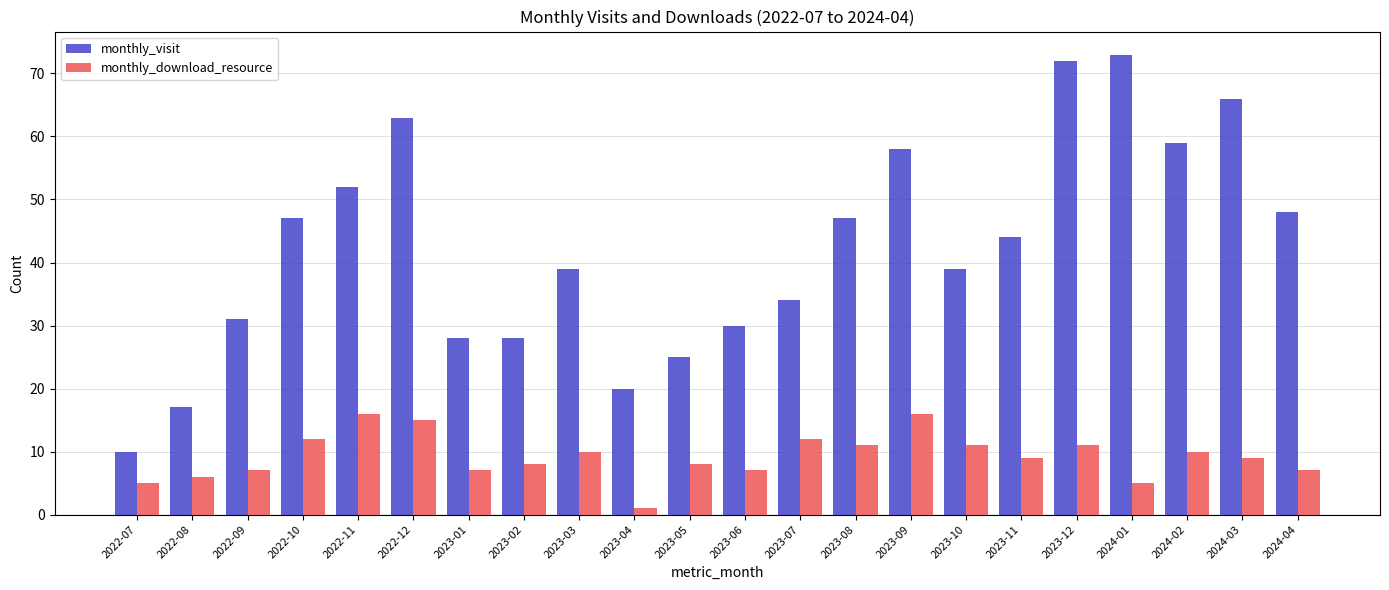

What is the sum of the monthly_visit values at 2023-11 and 2024-01?

117